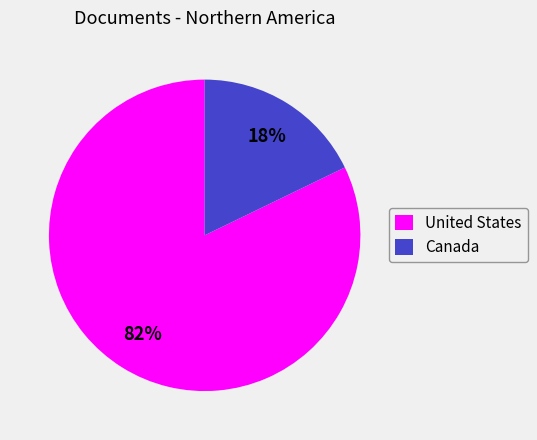

Does Canada account for over 50% of the chart?

No